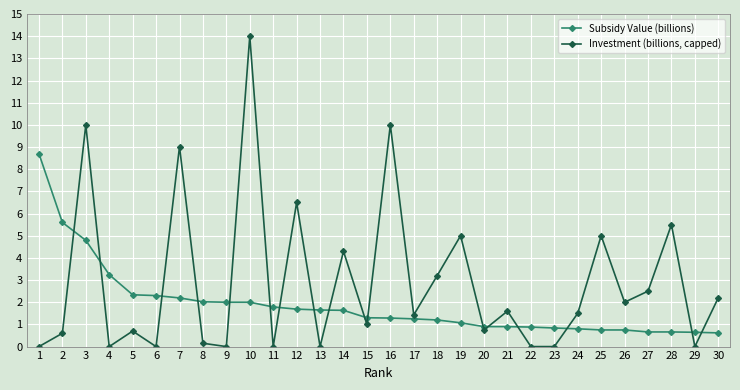

How many times do Investment (billions, capped) and Subsidy Value (billions) cross each other?

17